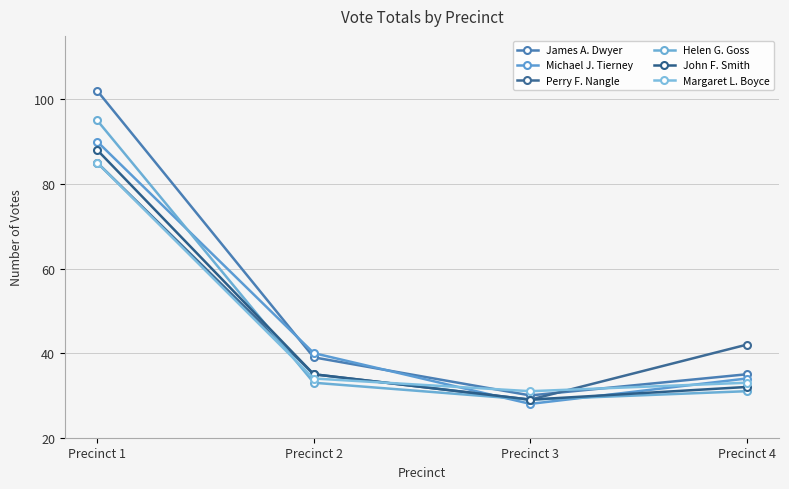

Reading left to right, extract all data points from this chart.

James A. Dwyer: Precinct 1=102	Precinct 2=39	Precinct 3=30	Precinct 4=35
Michael J. Tierney: Precinct 1=90	Precinct 2=40	Precinct 3=28	Precinct 4=34
Perry F. Nangle: Precinct 1=85	Precinct 2=35	Precinct 3=29	Precinct 4=42
Helen G. Goss: Precinct 1=95	Precinct 2=33	Precinct 3=29	Precinct 4=31
John F. Smith: Precinct 1=88	Precinct 2=35	Precinct 3=29	Precinct 4=32
Margaret L. Boyce: Precinct 1=85	Precinct 2=34	Precinct 3=31	Precinct 4=33